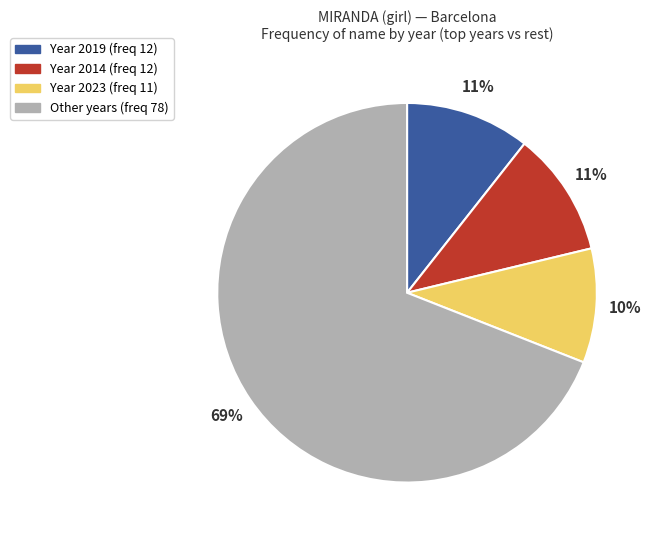

Does any single category account for the majority?

Yes